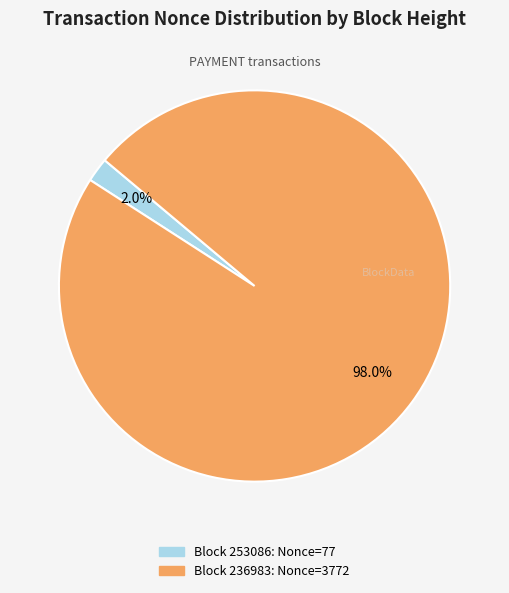

Does any single category account for the majority?

Yes